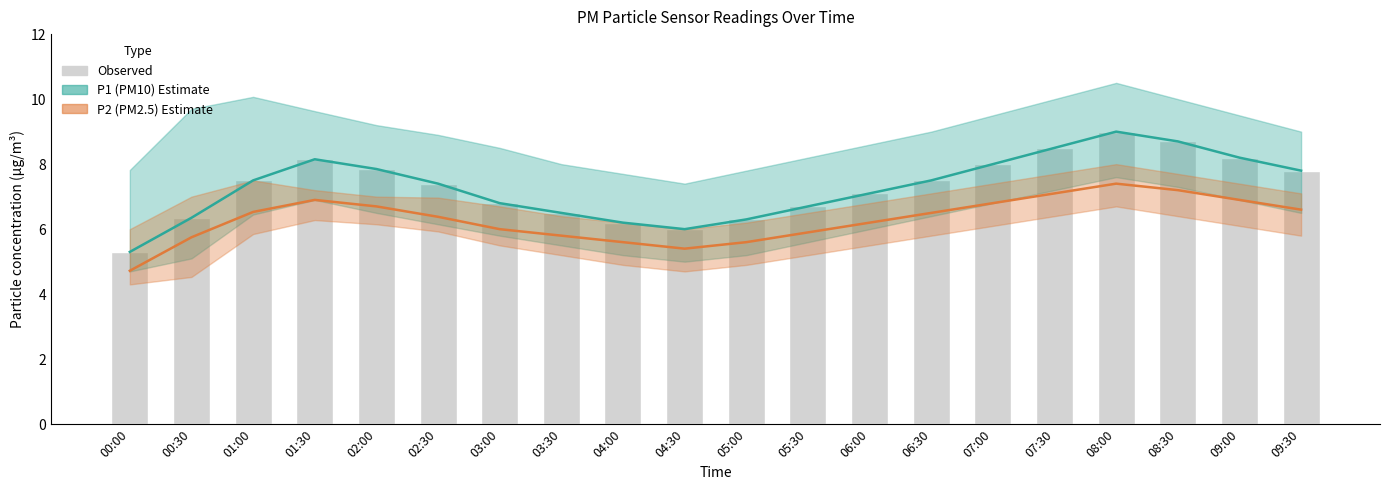

Is the value of P2 at 08:00 greater than the value of Observed at 06:30?

No